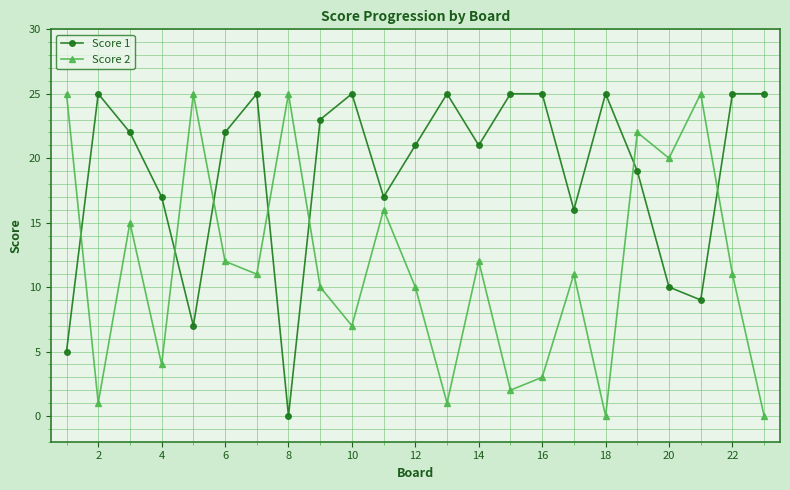

How many intersections are there between Score 2 and Score 1?

7